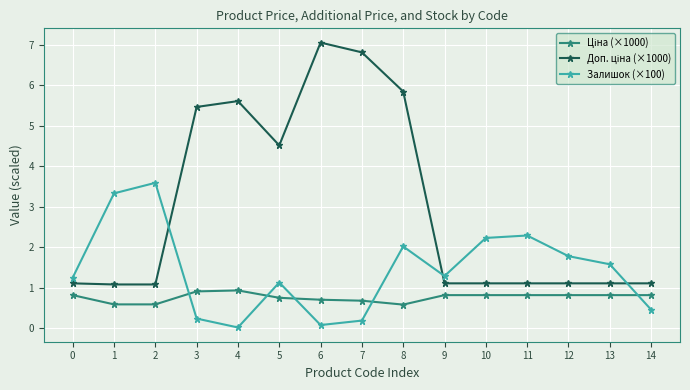

What is the value of the Залишок (×100) point at the 3rd from the left?

3.6